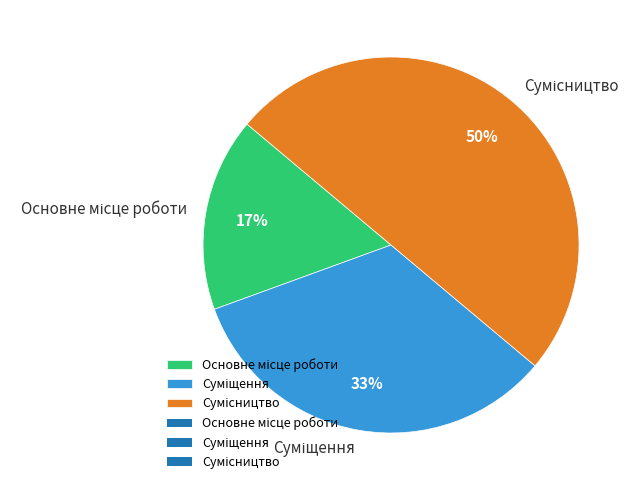

To the nearest percent, what is the average slice percentage?

33%